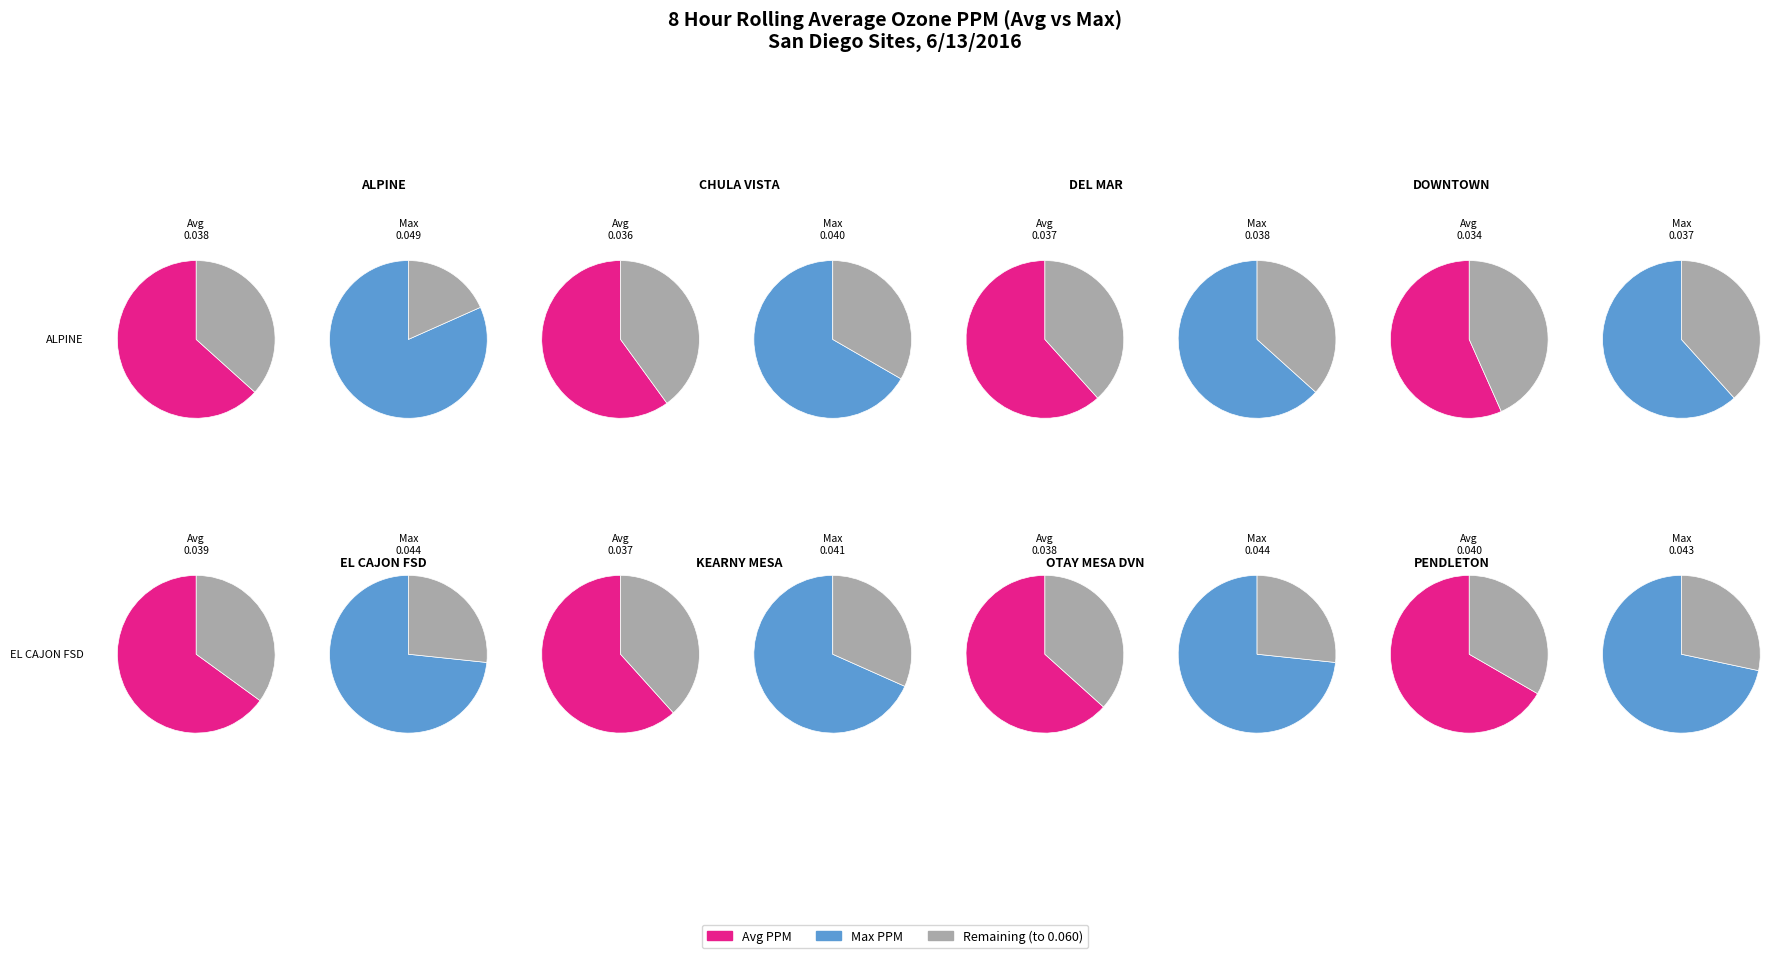

To the nearest percent, what is the difference between the KEARNY MESA and CHULA VISTA slice percentages?

1%